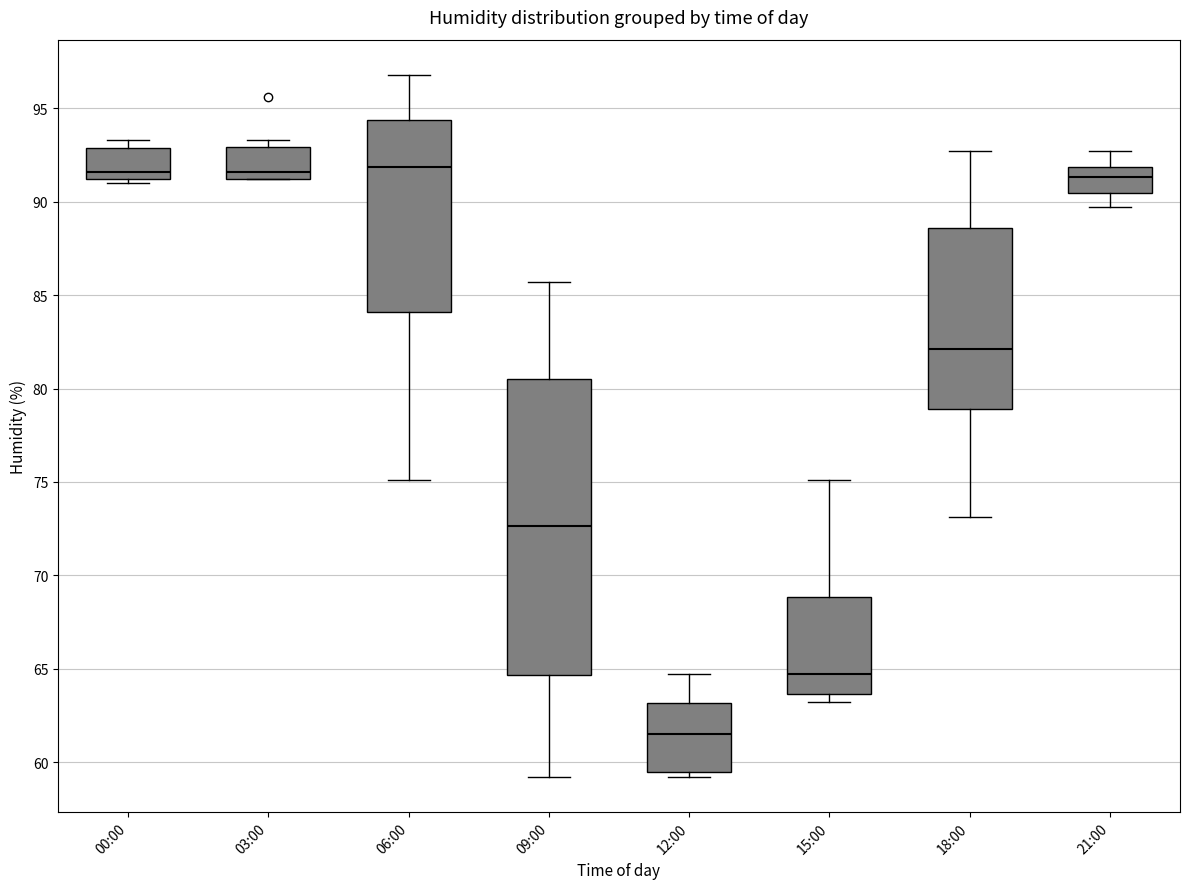

Reading left to right, read every box against the y-axis: the position of its median line, the range the box covers, and the ends of its whiskers. The values are not printed on the chart, so give them approximately, as read against the axis.

00:00: median 91.5, box 91.0 to 93.0, whiskers 91.0 (just below the box's lower edge) to 93.5
03:00: median 91.5, box 91.0 to 93.0, whiskers 91.0 to 93.5
06:00: median 92.0, box 84.0 to 94.5, whiskers 75.0 to 97.0
09:00: median 72.5, box 64.5 to 80.5, whiskers 59.0 to 85.5
12:00: median 61.5, box 59.5 to 63.0, whiskers 59.0 to 64.5
15:00: median 64.5, box 63.5 to 69.0, whiskers 63.0 to 75.0
18:00: median 82.0, box 79.0 to 88.5, whiskers 73.0 to 92.5
21:00: median 91.5, box 90.5 to 92.0, whiskers 89.5 to 92.5